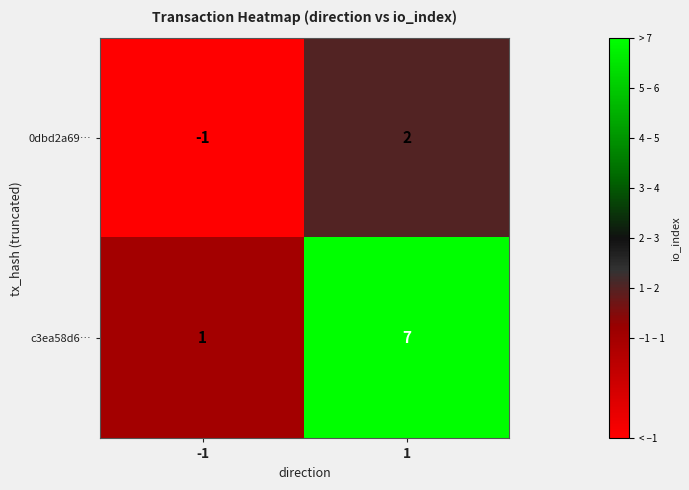

Which series has the largest total across all categories?

c3ea58d6…